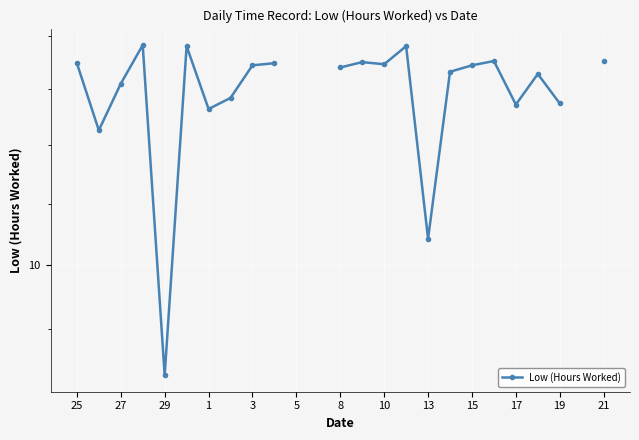

What is the difference between the values at 1 and 27?

0.8